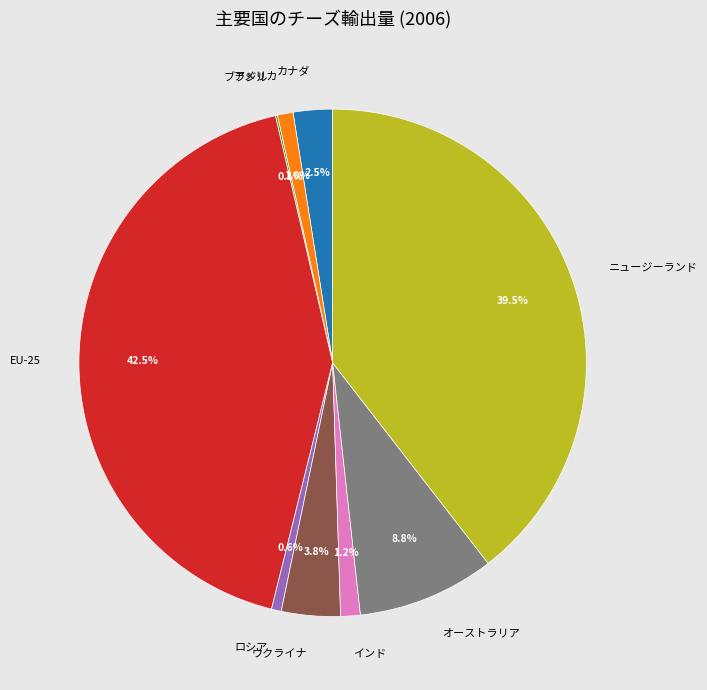

What is the largest slice in the pie chart?

EU-25